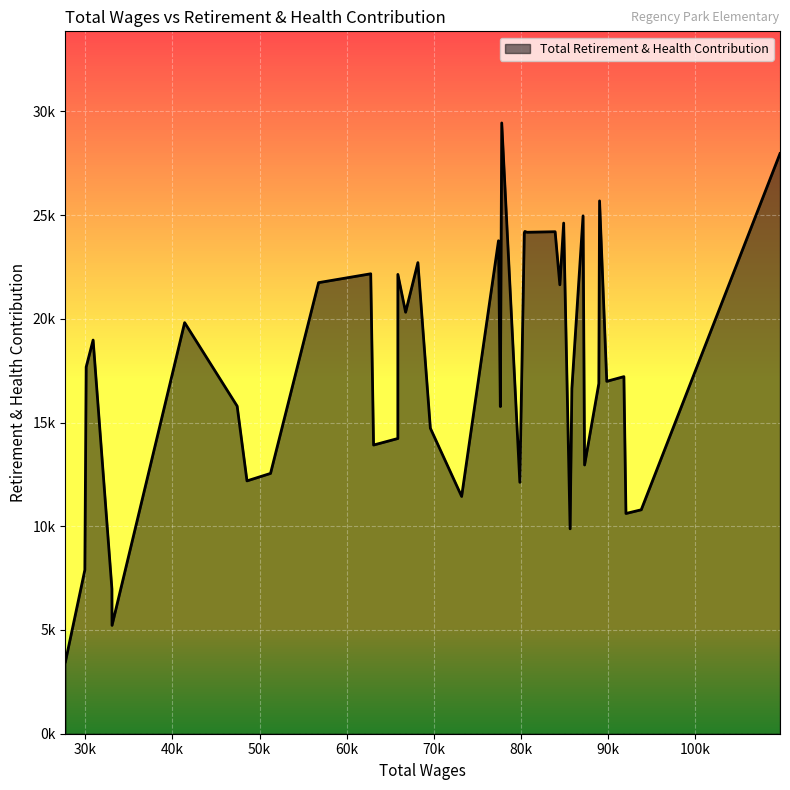

True or false: the data shows 21180 at 22.

False